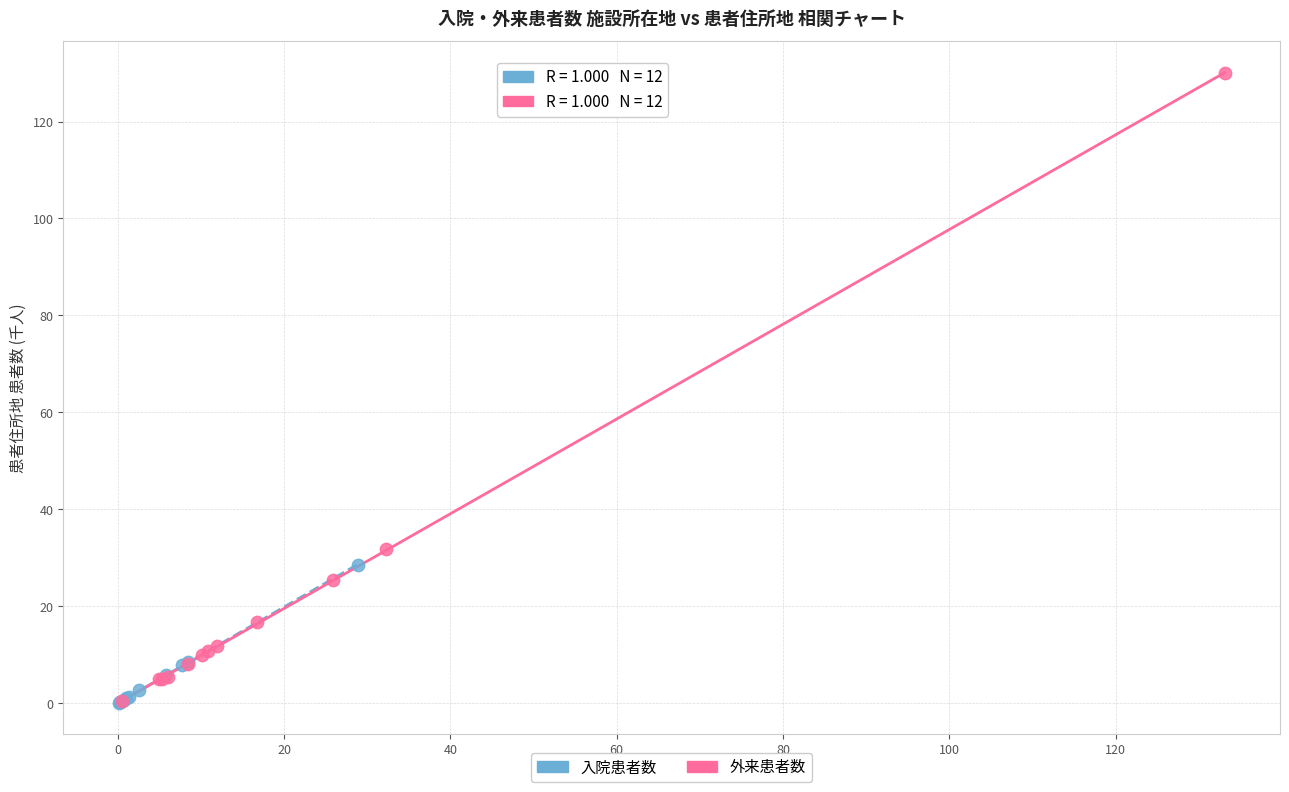

Which series reaches the maximum Y coordinate?

外来患者数